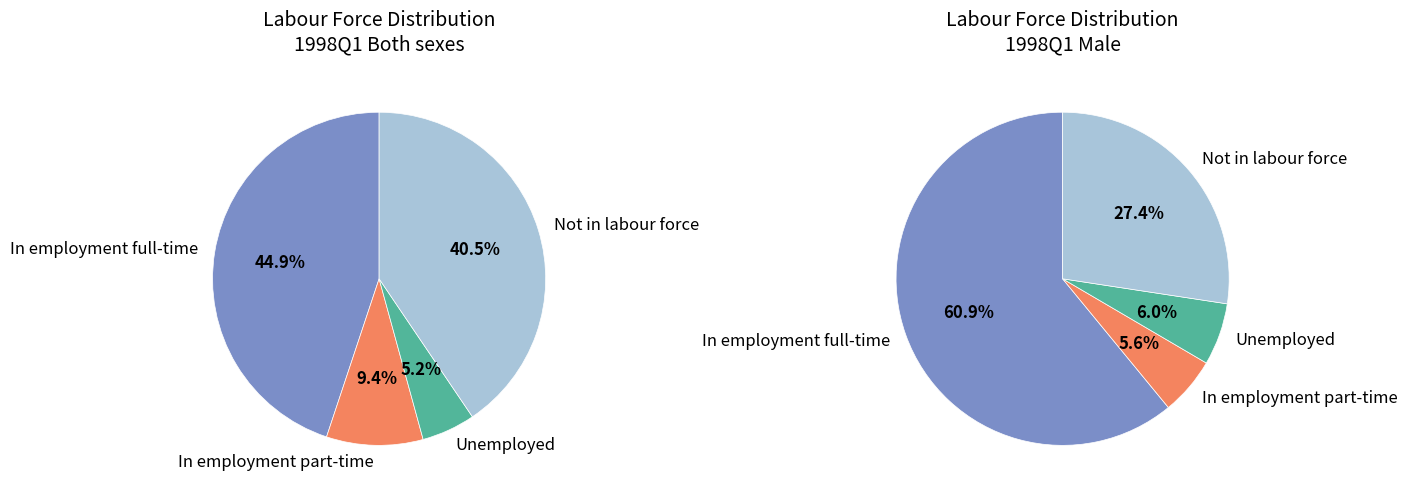

How many segments does this pie chart have?

4